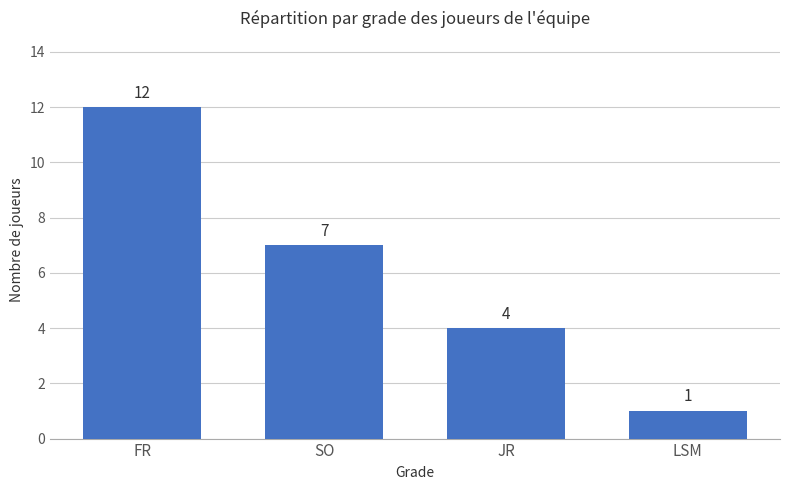

Are the bars grouped side by side (vs. stacked)?

No